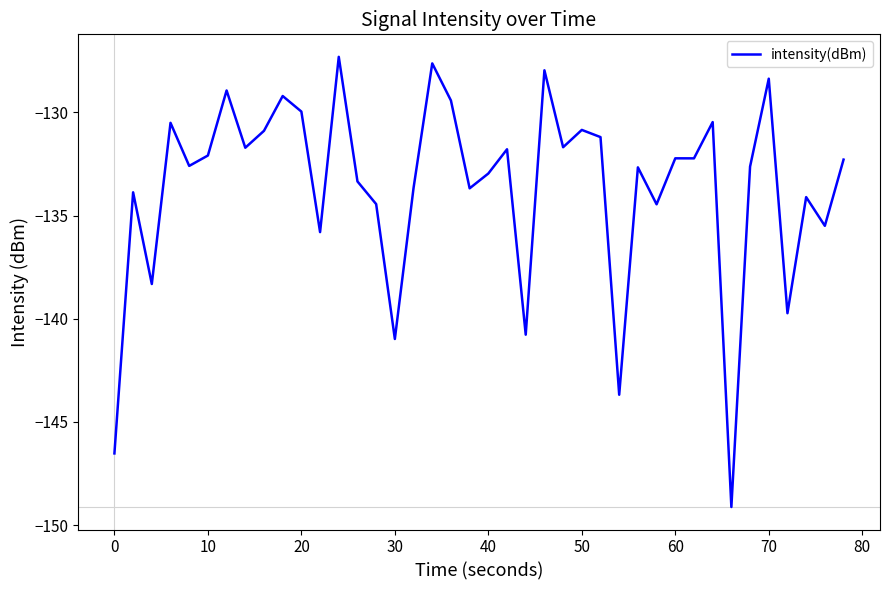

What is the minimum value shown in the chart?

-149.1